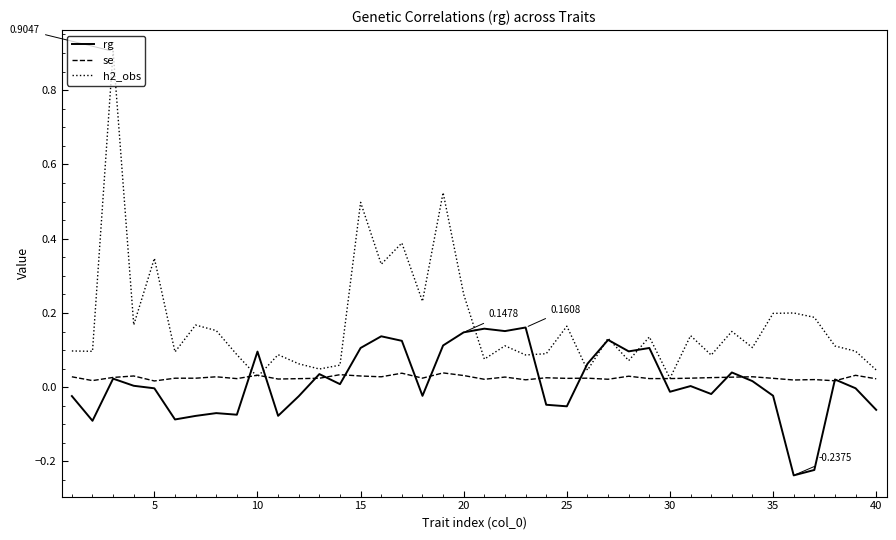

Which series has the largest total across all categories?

h2_obs